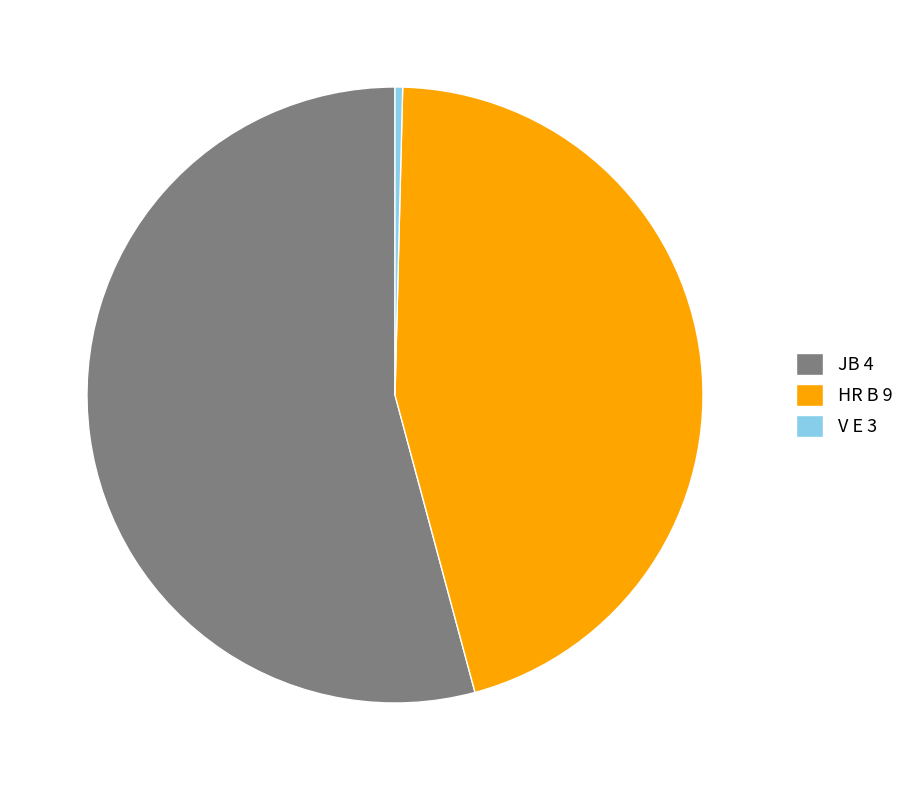

Which has a higher value, HR B 9 or JB 4?

JB 4